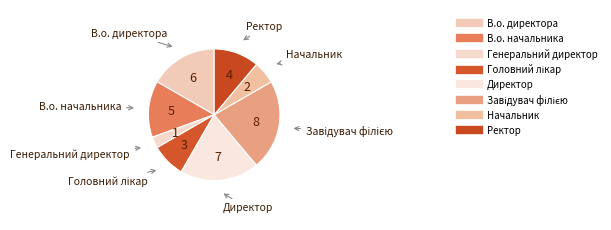

Count the number of slices in the pie.

8